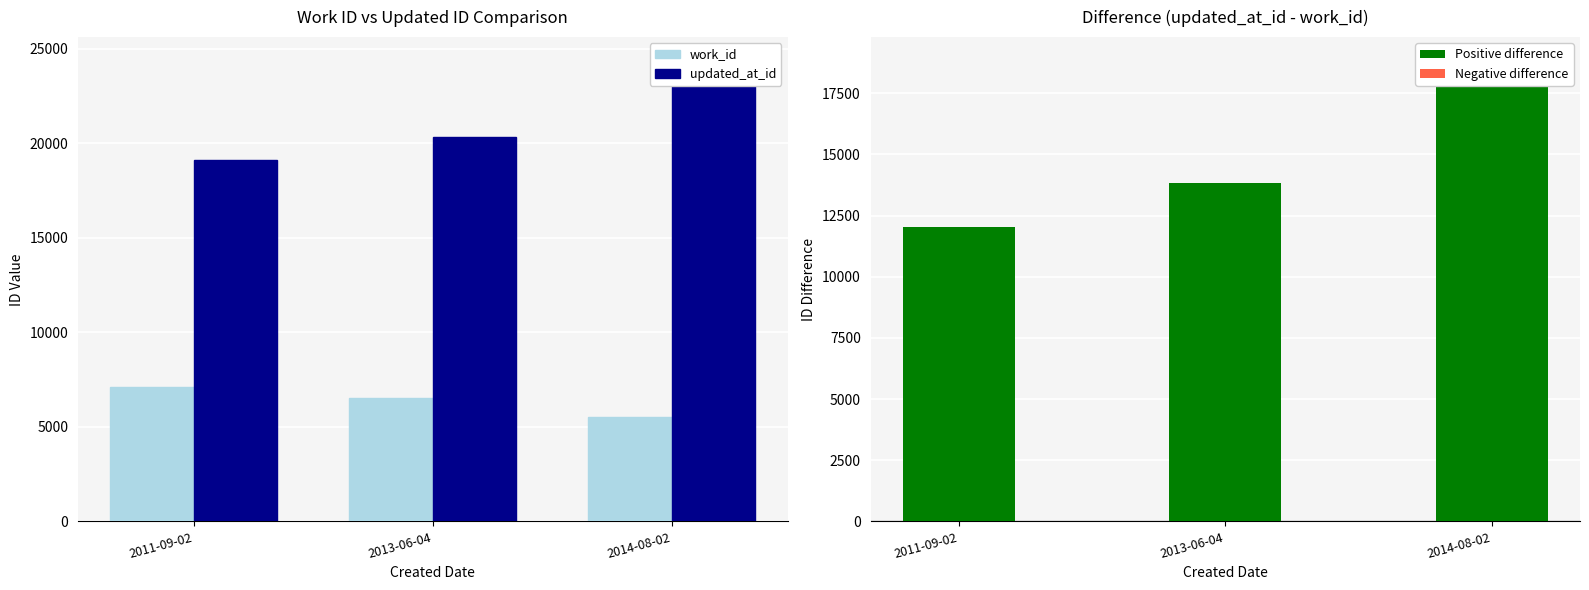

Which series changed the most between 2011-09-02 and 2013-06-04?

Difference (updated_at_id - work_id)